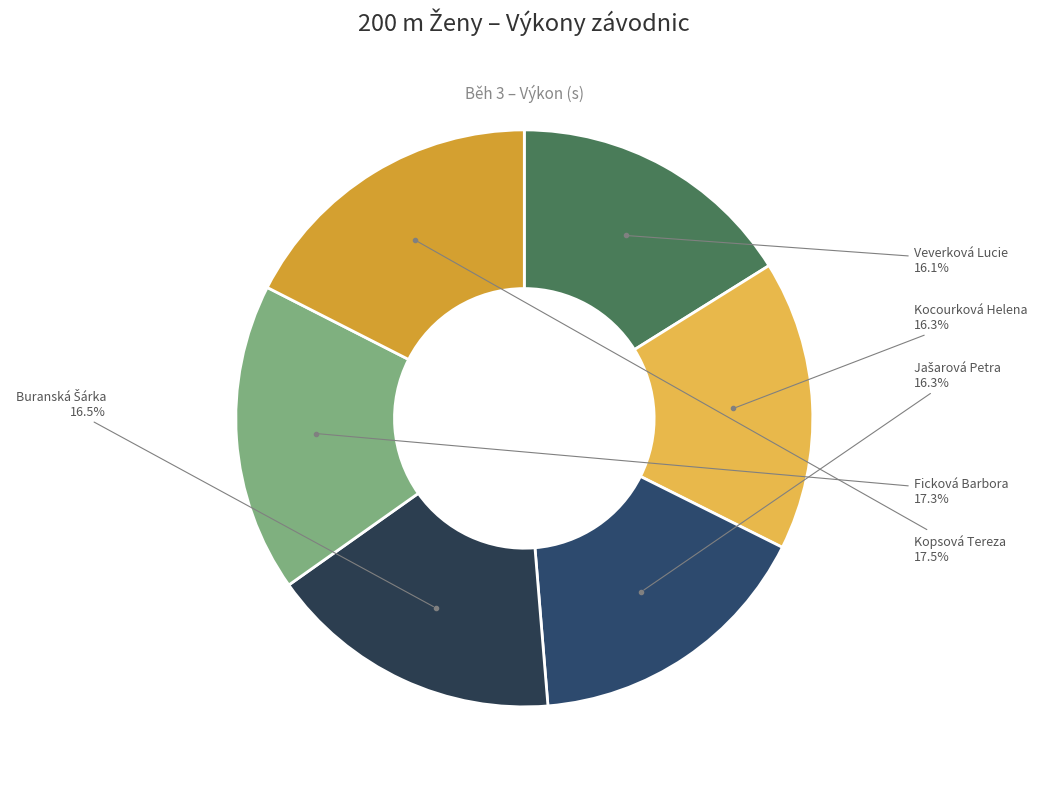

What percentage is the Kocourková Helena slice, to the nearest percent?

16%